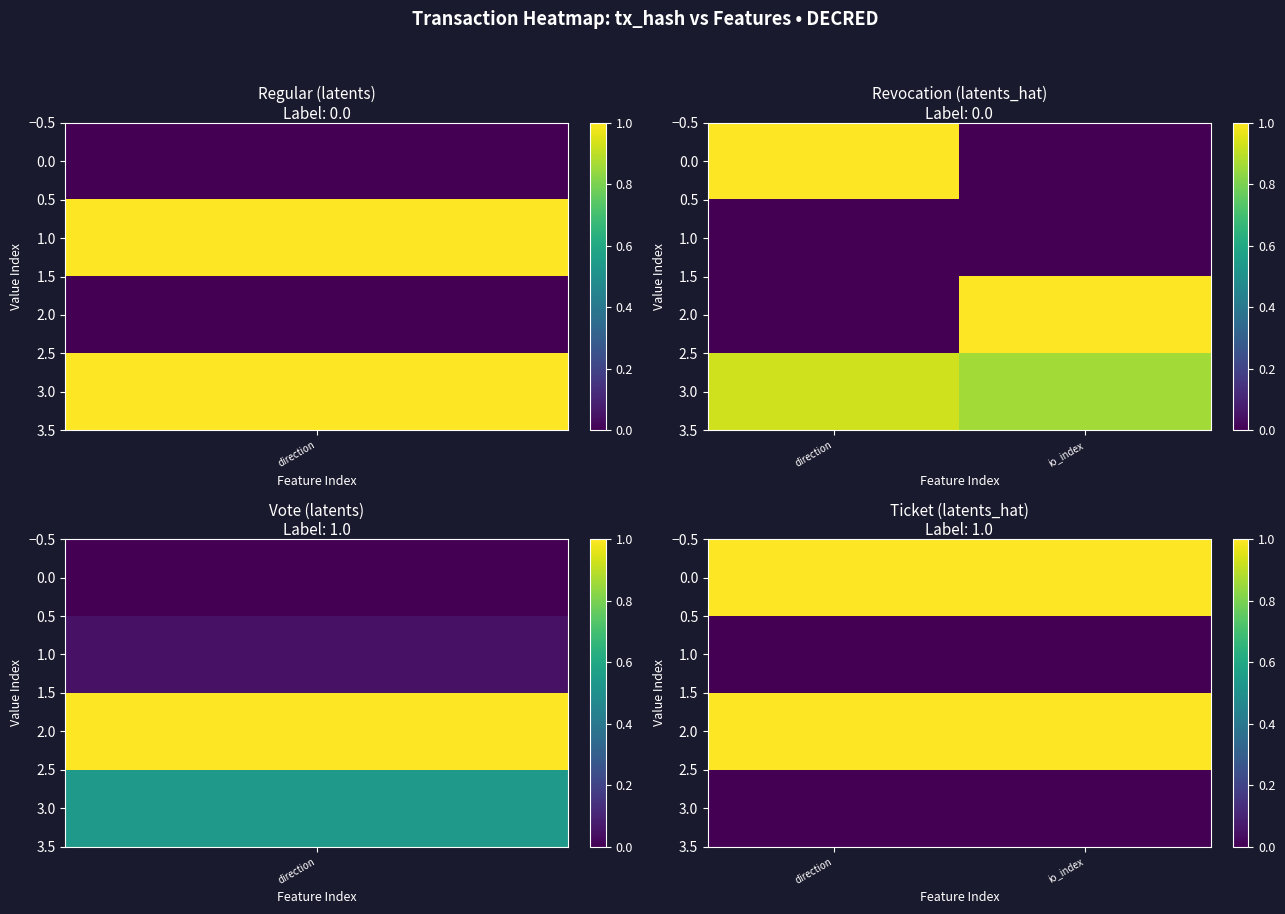

At which category does the chart reach its minimum across all series?

direction